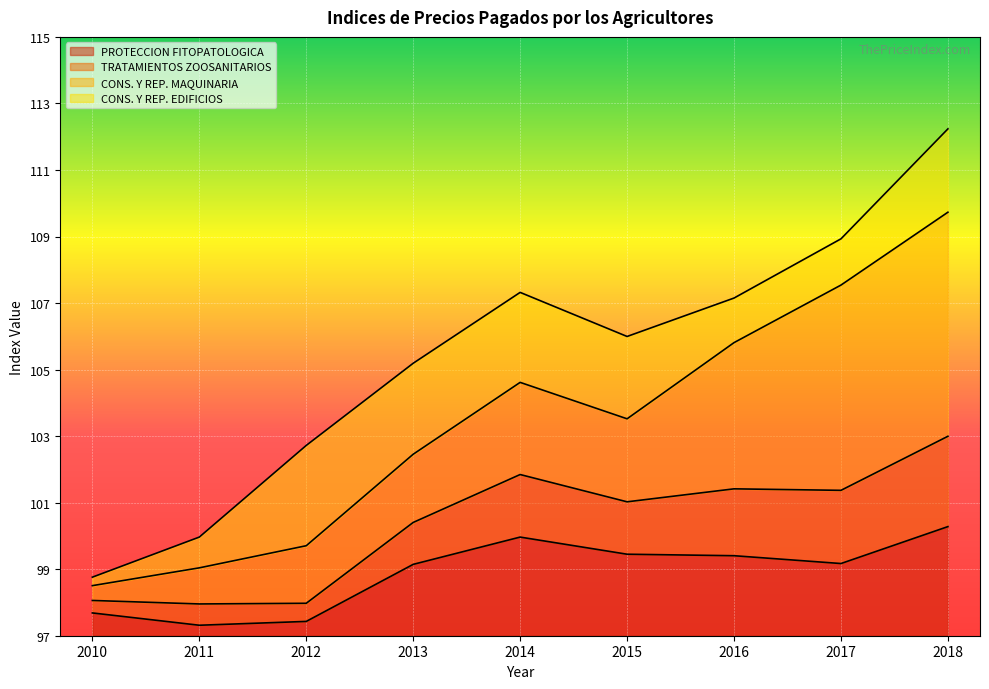

At which label does PROTECCION FITOPATOLOGICA first exceed 99?

2013